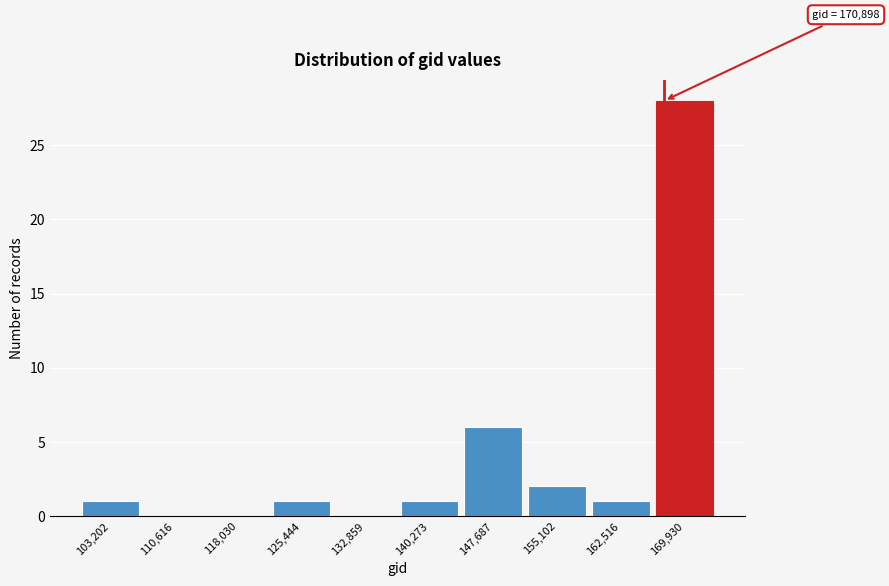

Reading left to right, extract all data points from this chart.

103,202=1	110,616=0	118,030=0	125,444=1	132,859=0	140,273=1	147,687=6	155,102=2	162,516=1	169,930=28